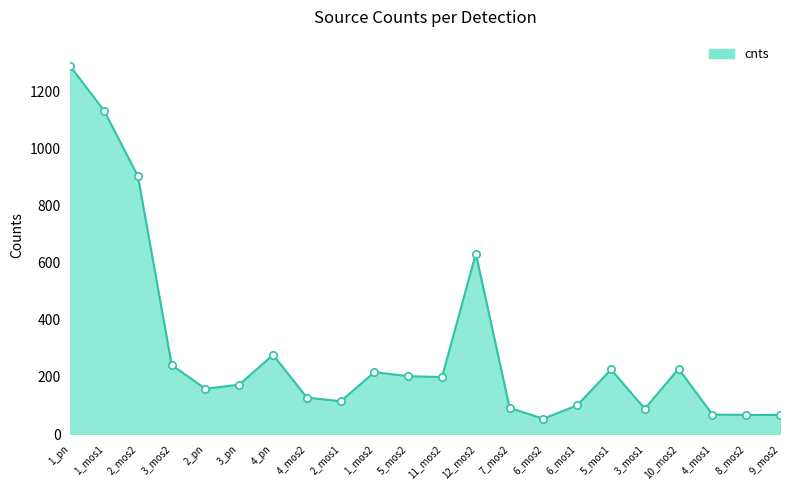

What is the change in value from 3_pn to 3_mos1?

-84.4